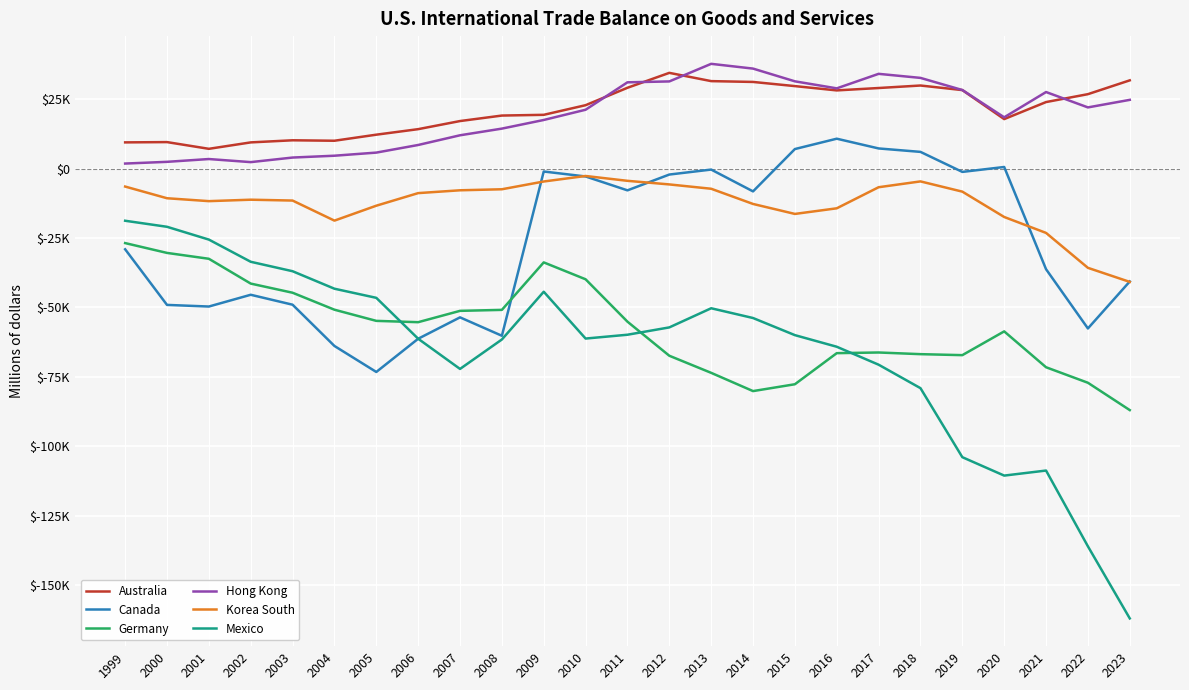

List the labels in order of Korea South value, largest first.

2010, 2011, 2018, 2009, 2012, 1999, 2017, 2013, 2008, 2007, 2019, 2006, 2000, 2002, 2003, 2001, 2014, 2005, 2016, 2015, 2020, 2004, 2021, 2022, 2023